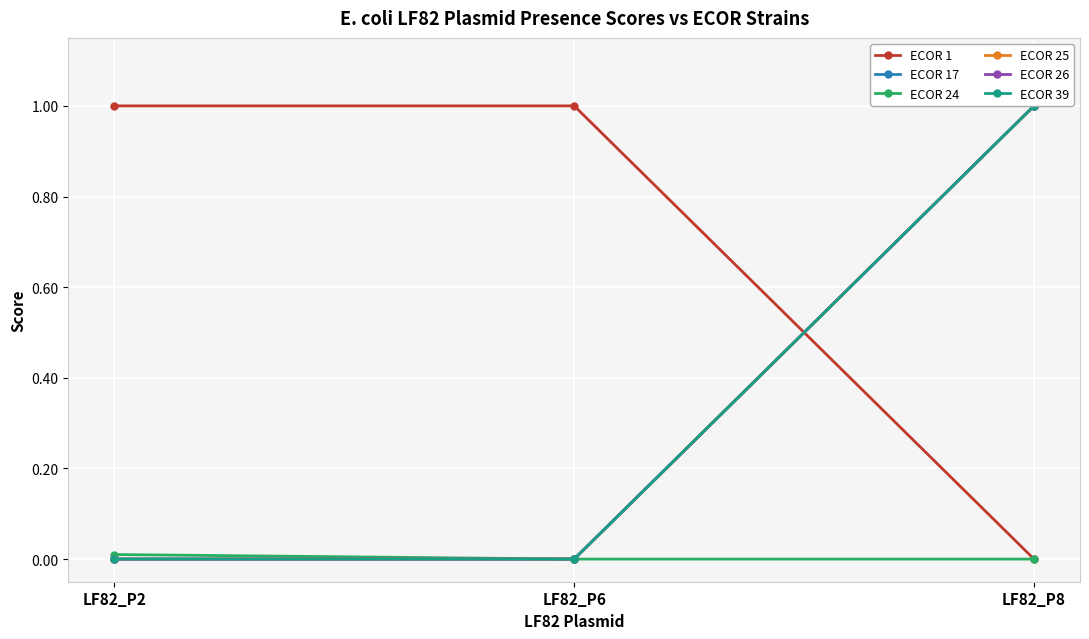

What are all the series names shown in the legend?

ECOR 1, ECOR 17, ECOR 24, ECOR 25, ECOR 26, ECOR 39